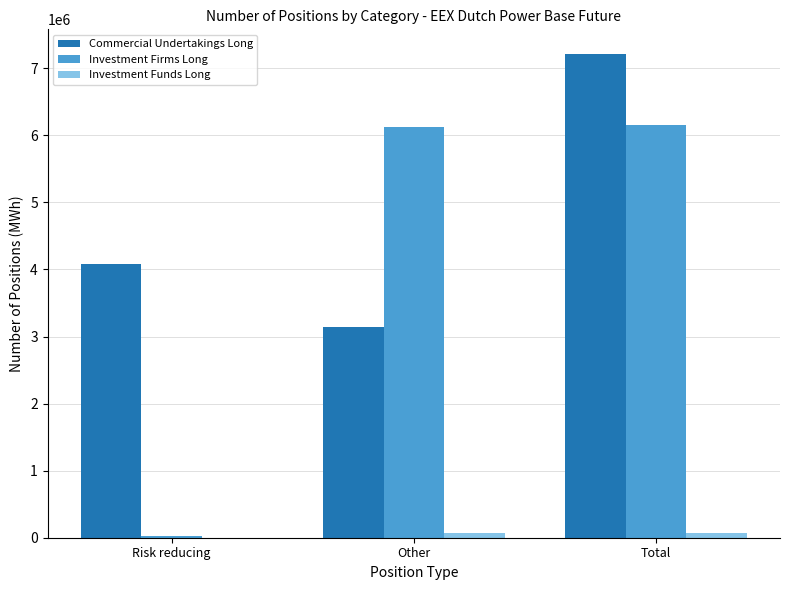

At which category is the sum across all series the highest?

Total